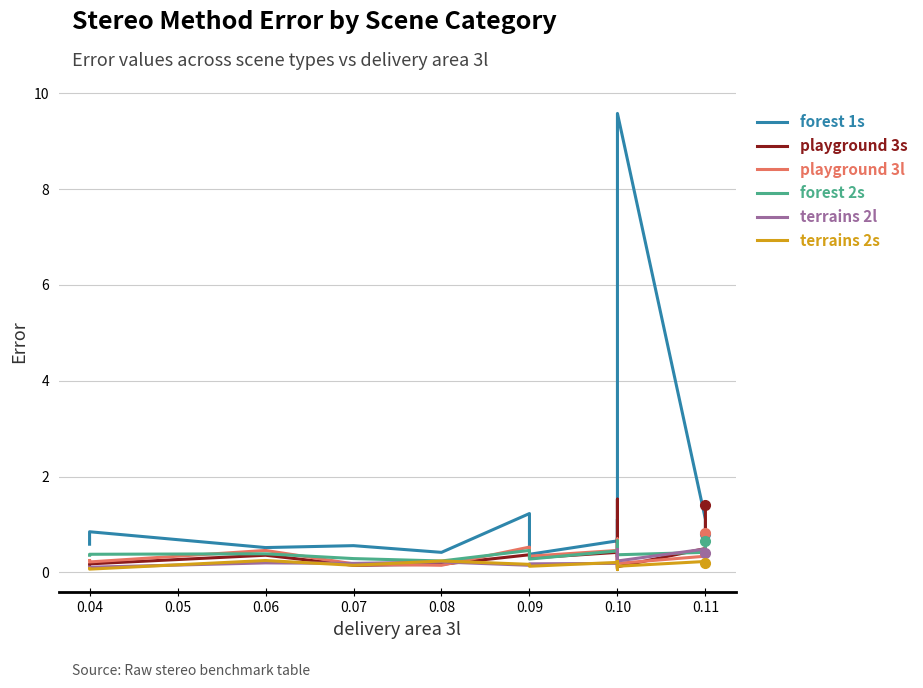

Which series has the largest total across all categories?

forest 1s